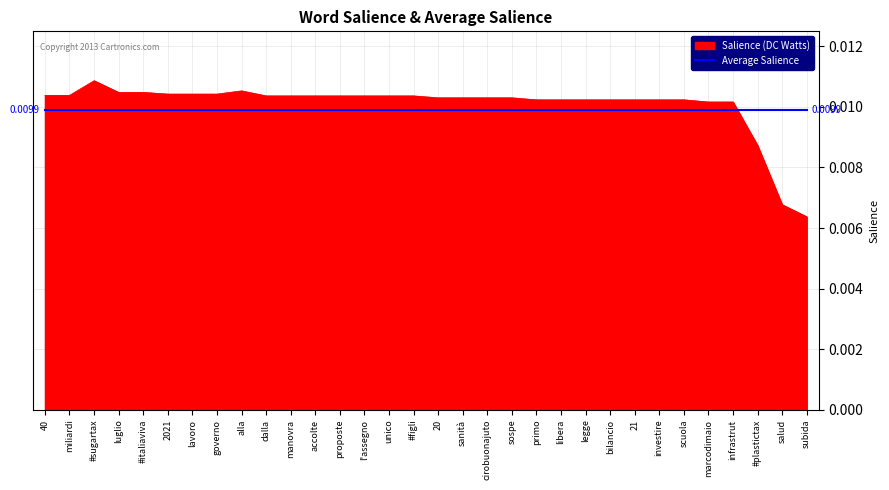

True or false: Salience (DC Watts) and Average Salience cross at least once.

True